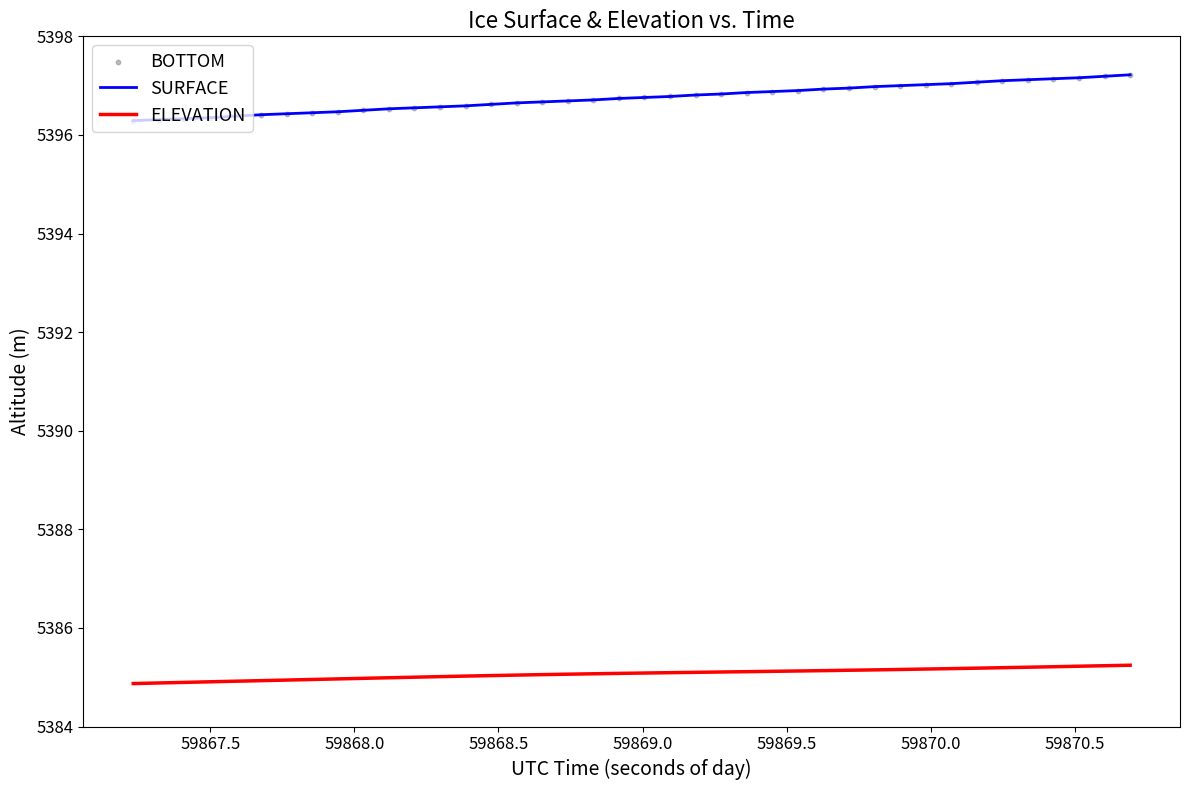

Which series has the largest total across all categories?

SURFACE